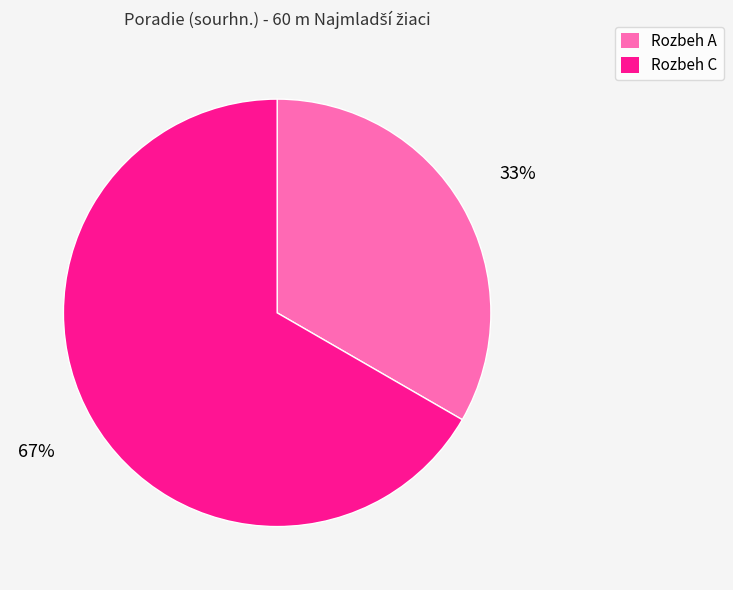

To the nearest percent, what portion does Rozbeh C represent?

67%